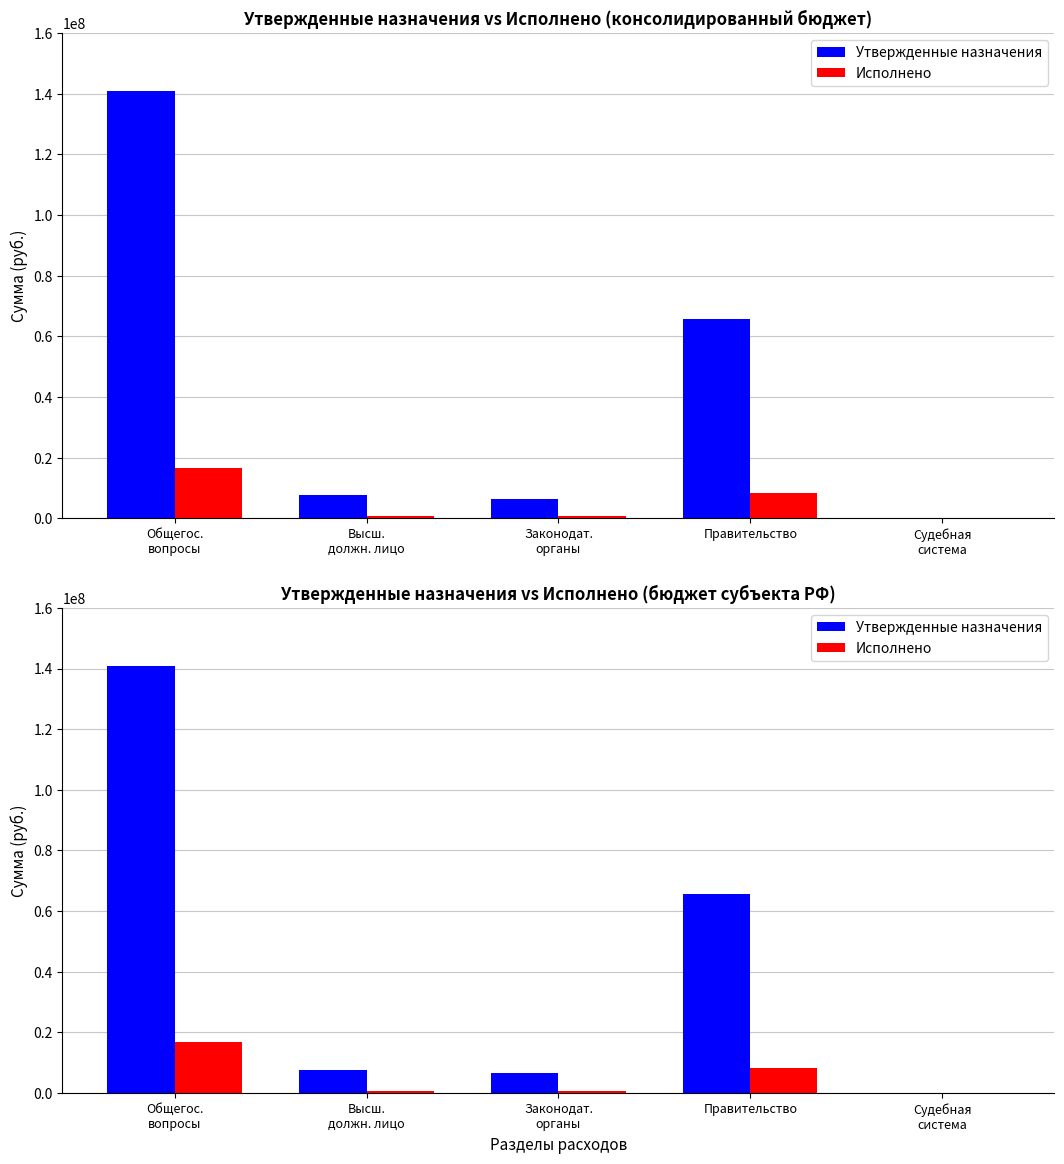

What is the sum of the Исполнено values at Высш.
должн. лицо and Правительство?

8970836.7